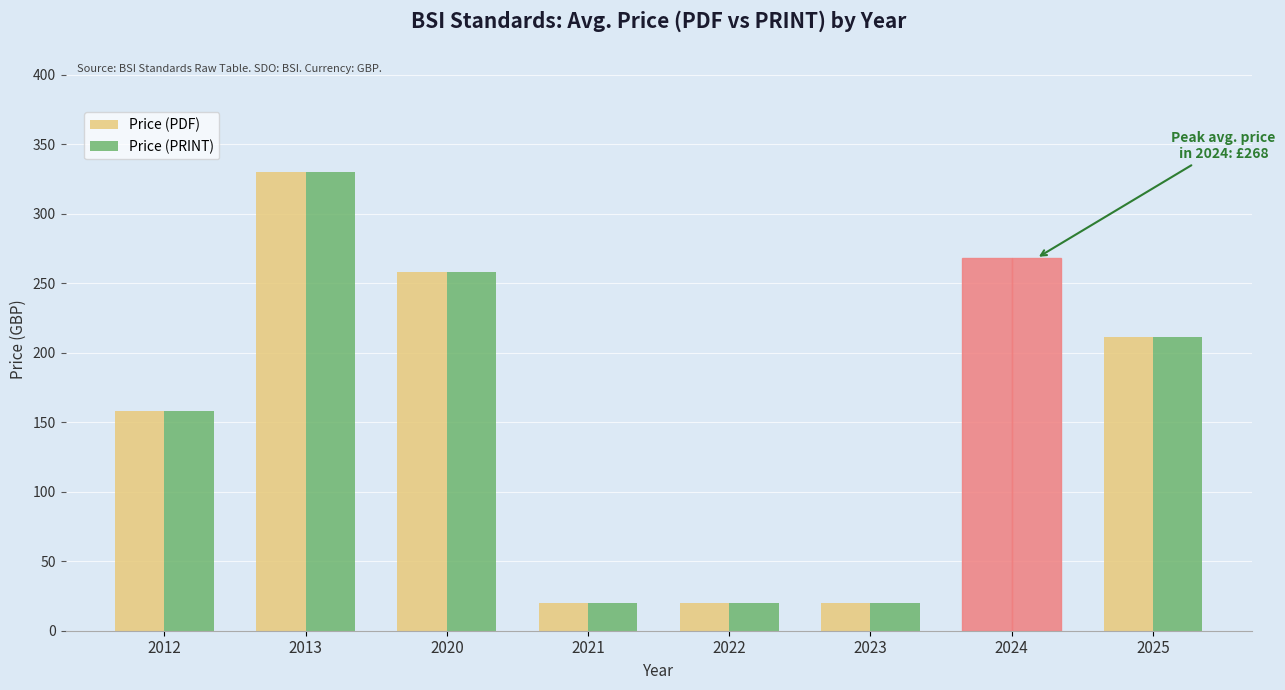

How many groups of bars are there?

8